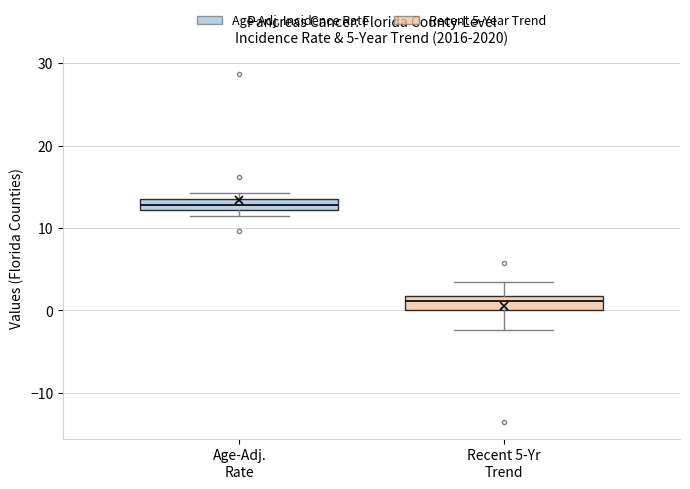

Which box has the lowest median line?

Recent 5-Yr Trend